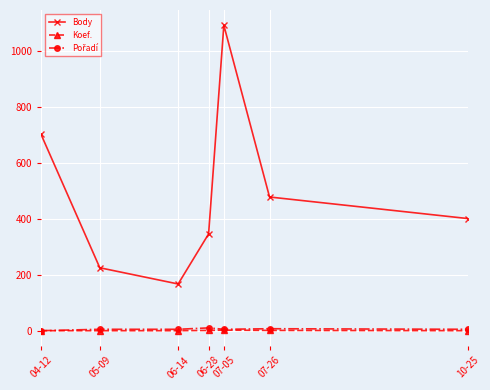

What is the label of the 7th point from the left?

10-25